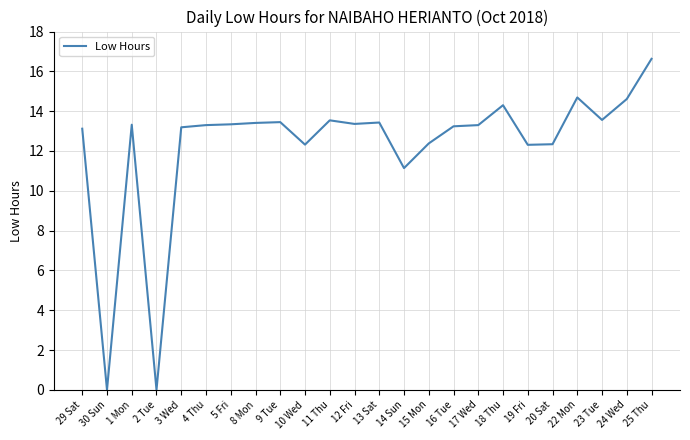

True or false: there are more than 0 points higher than both neighbors.

True